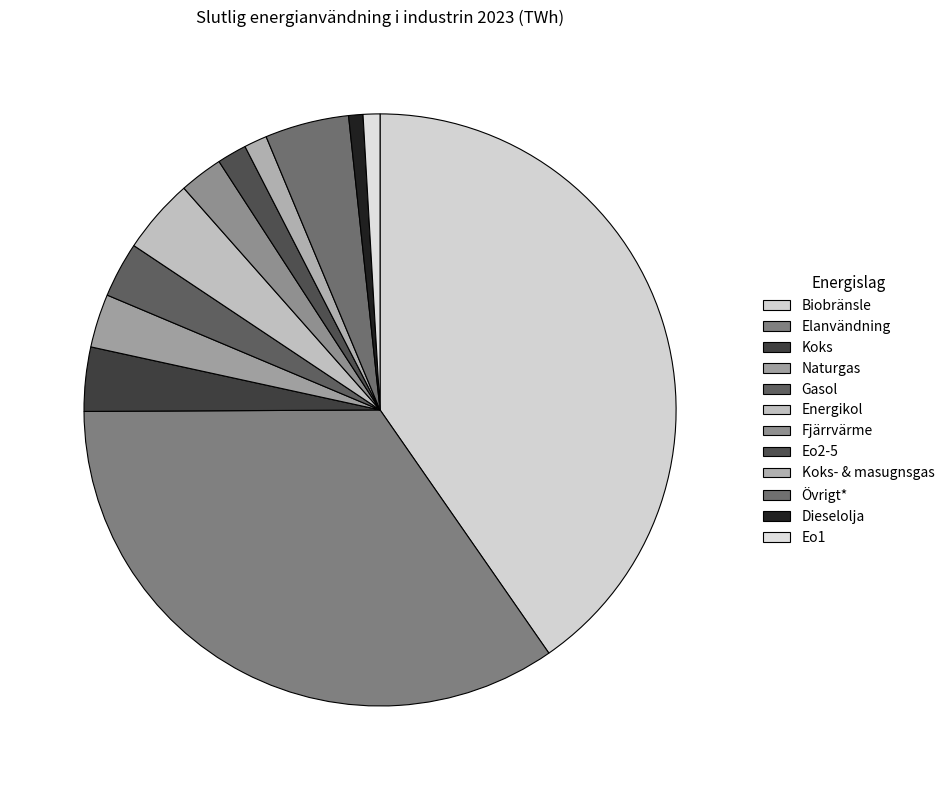

How many slices are in this pie chart?

12